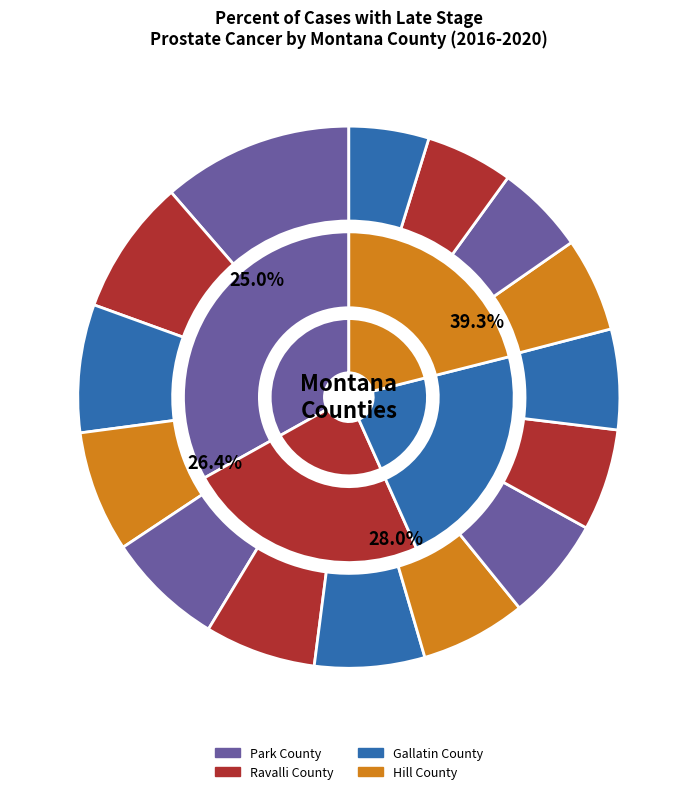

Is Cascade County the majority of the pie?

No